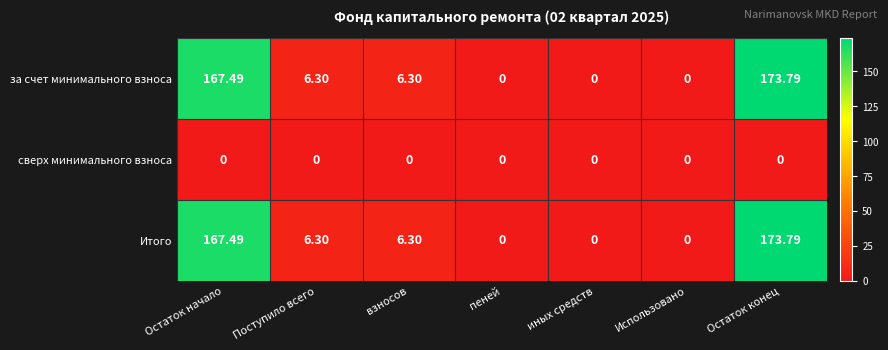

At which category is the sum across all series the highest?

Остаток конец